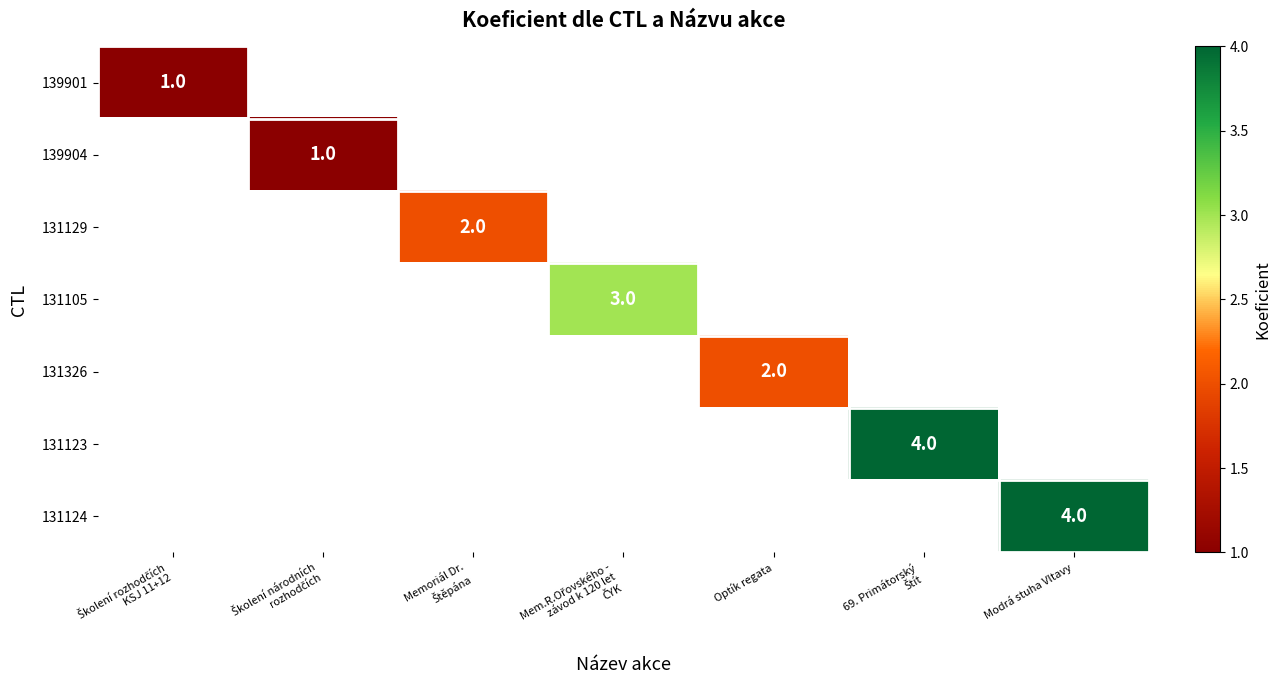

List the labels in order of 131124 value, largest first.

Školení rozhodčích KSJ 11+12, Školení národních rozhodčích, Memoriál Dr. Štěpána, Mem.R.Ořovského - závod k 120 let ČYK, Optík regata, 69. Primátorský Štít, Modrá stuha Vltavy